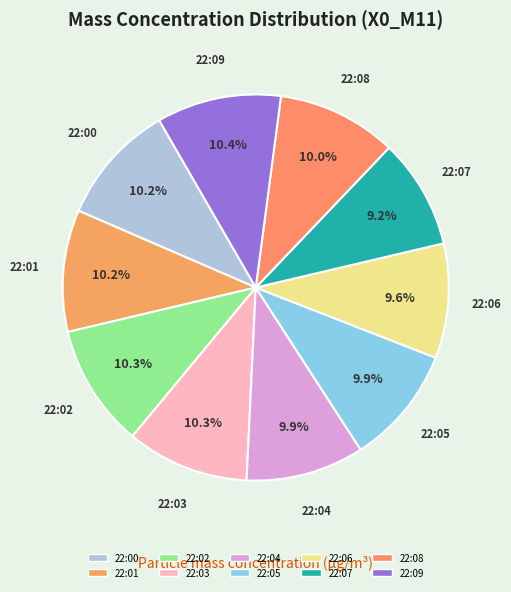

Does 22:03 represent more than half of the total?

No